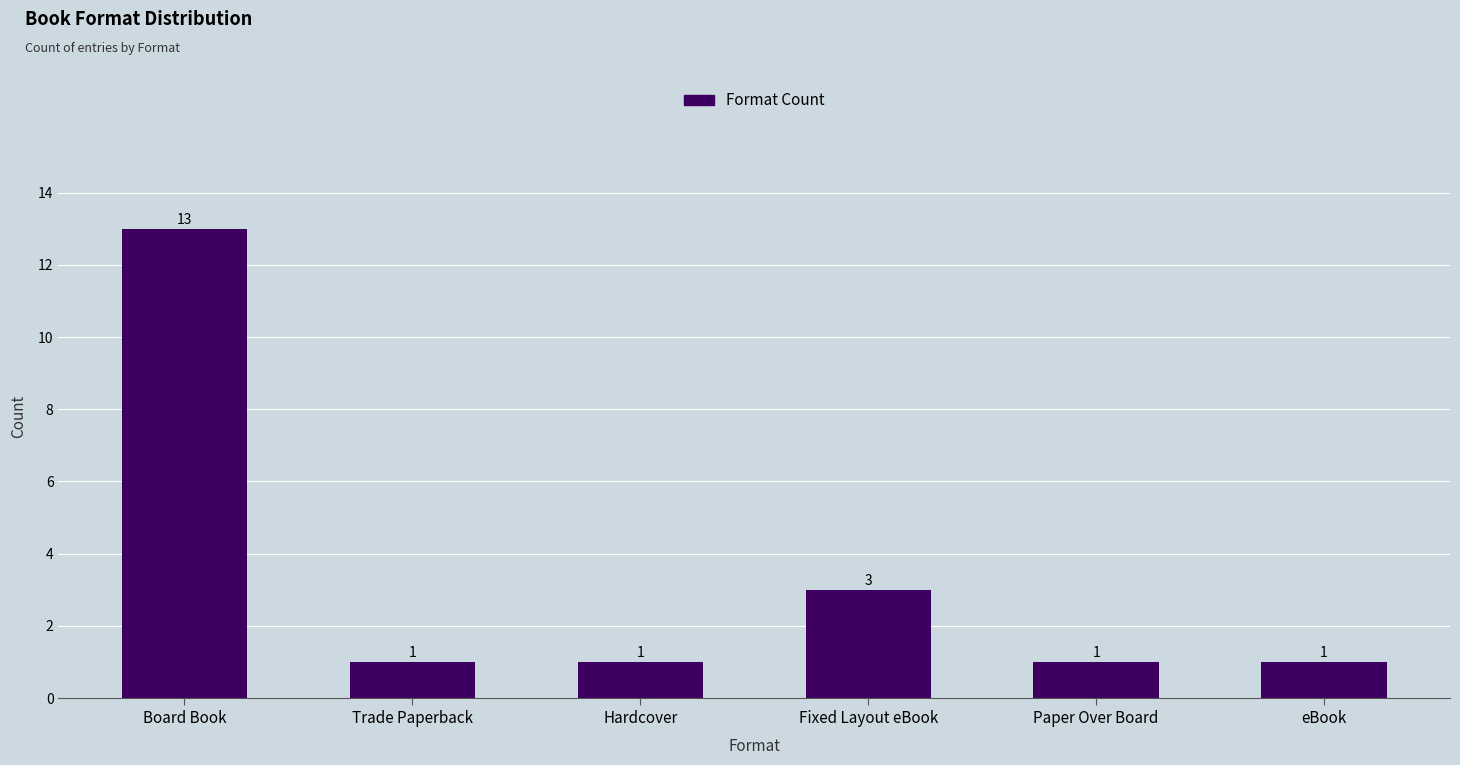

What is the change in value from Hardcover to Fixed Layout eBook?

+2